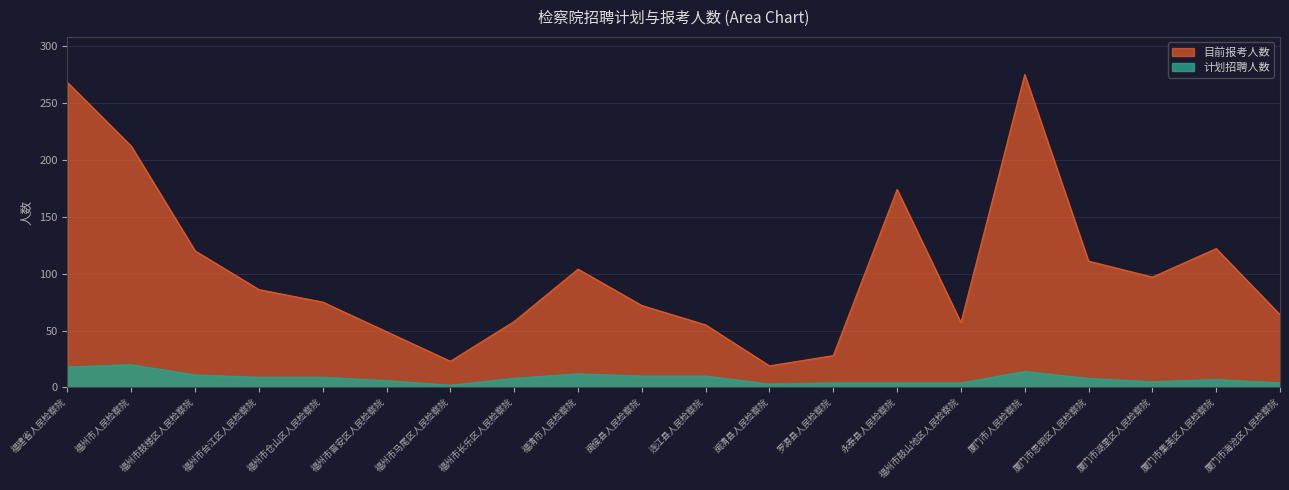

What are all the series names shown in the legend?

目前报考人数, 计划招聘人数